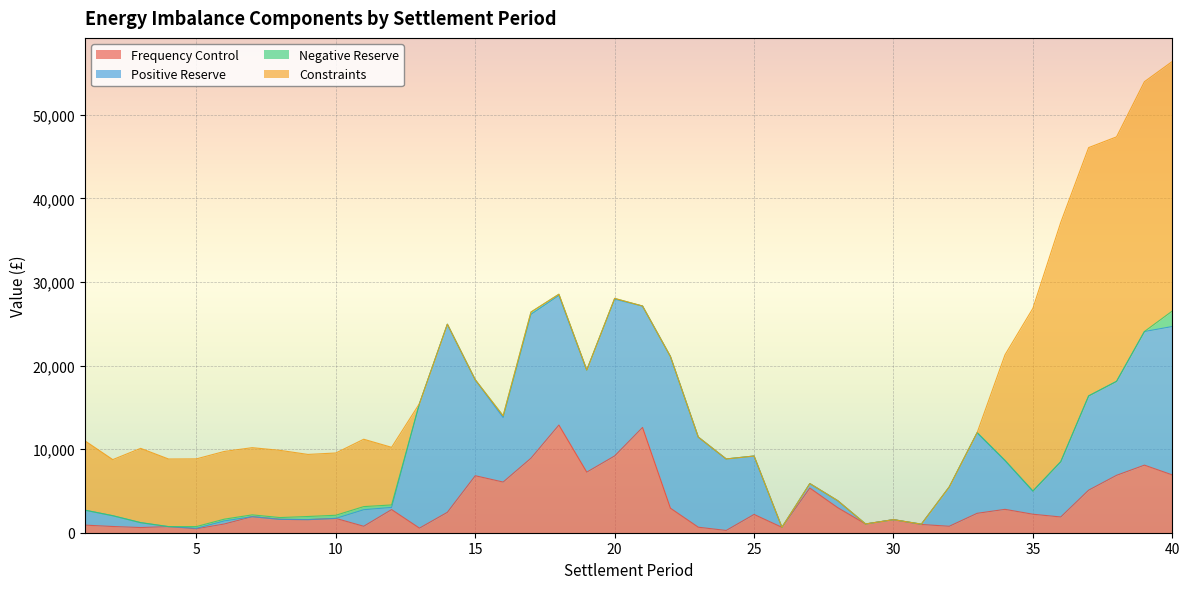

How many lines are shown in the chart?

4